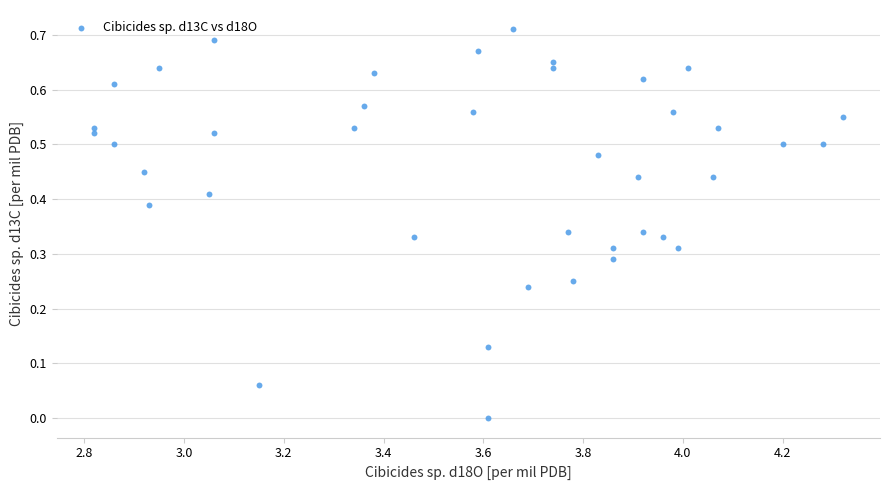

What is the range of X values (max minus min)?

1.5